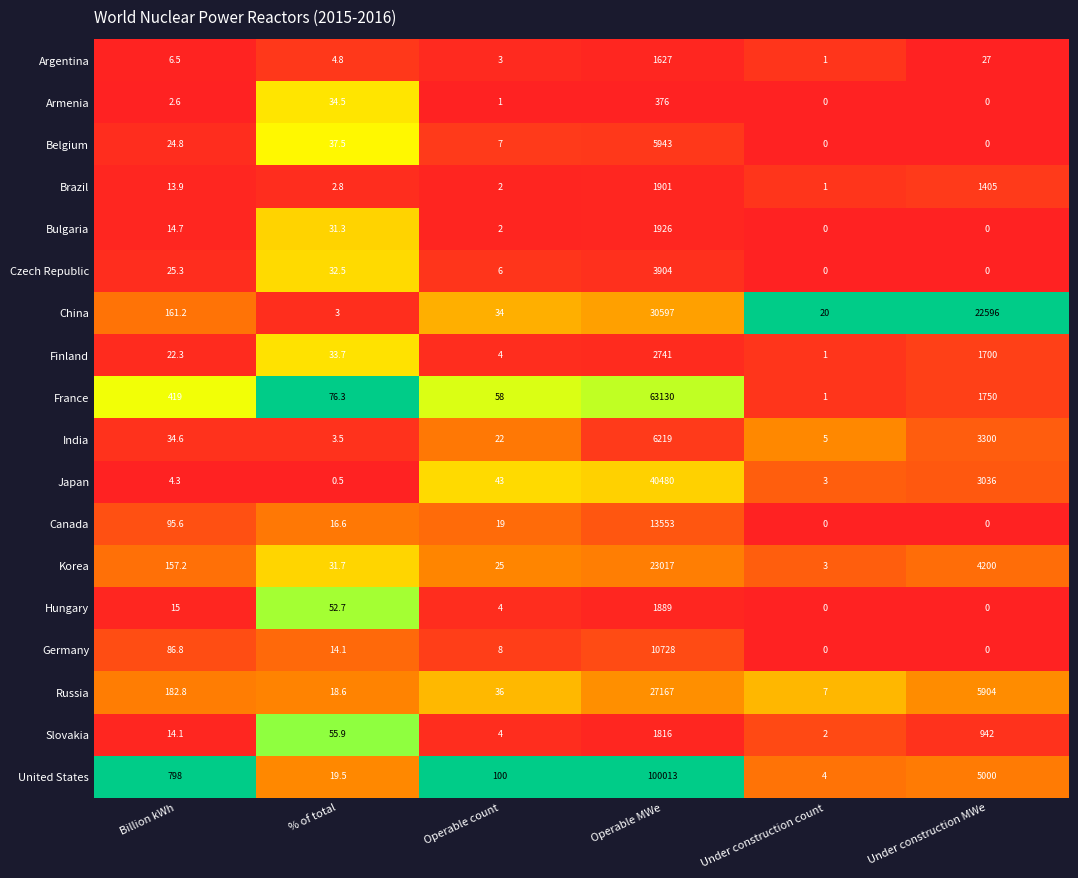

What is the difference between the second highest and second lowest values in the Germany series?

86.8